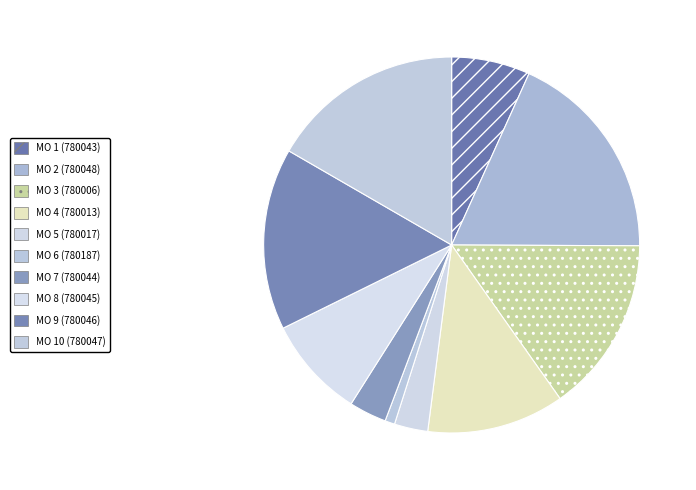

Which category has the biggest portion of the pie?

МО 2 (780048)